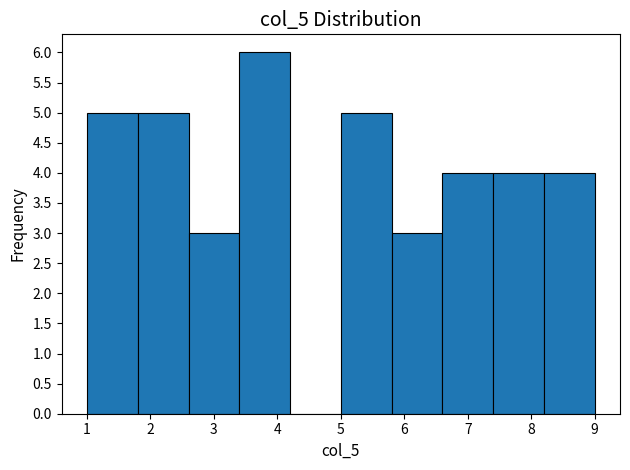

How tall is the bar that spans 1.8 to 2.6 on the x-axis? The values are not printed on the chart, so give them approximately, as read against the axis.

5